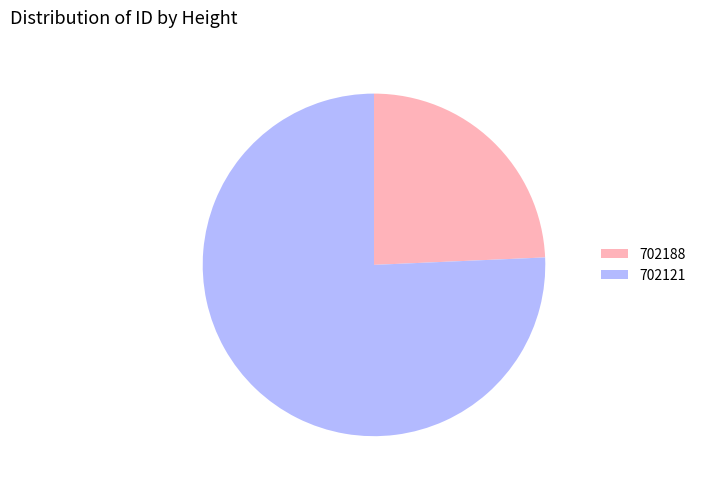

Combined, do 702121 and 702188 account for over 50%?

Yes